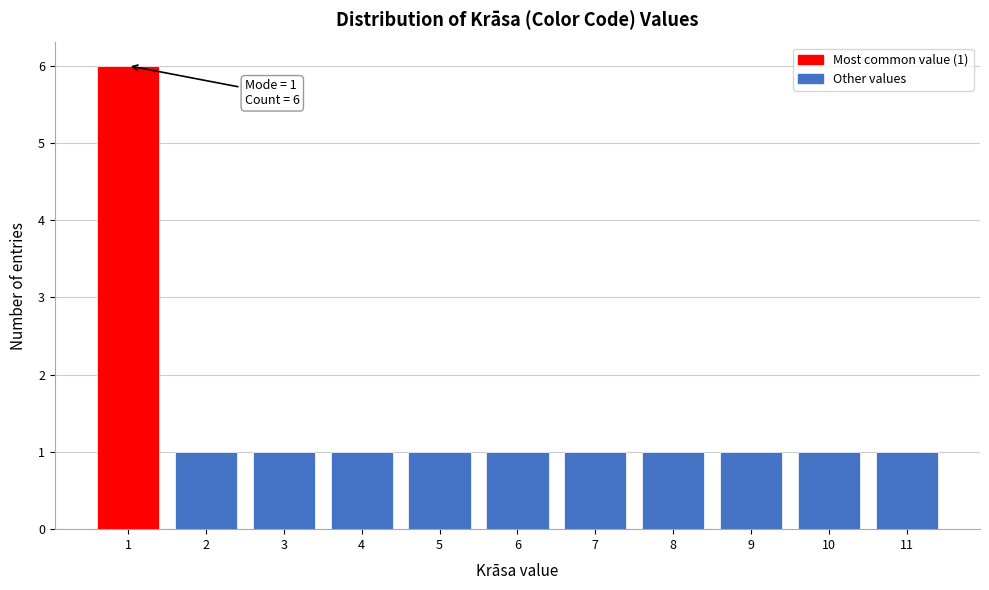

Which range on the x-axis has the tallest bar?

0.5 to 1.5